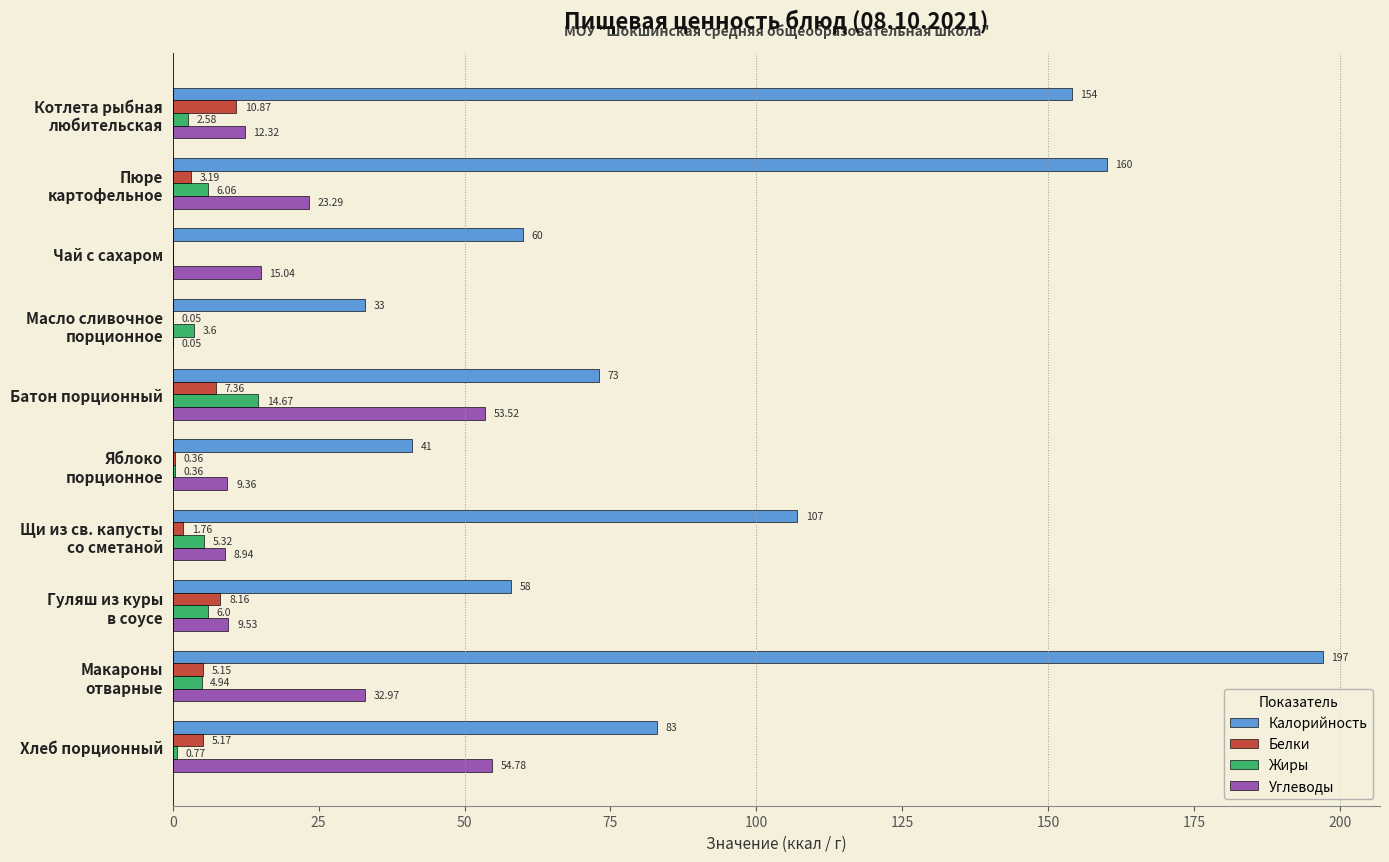

How many categories are shown in the chart?

10